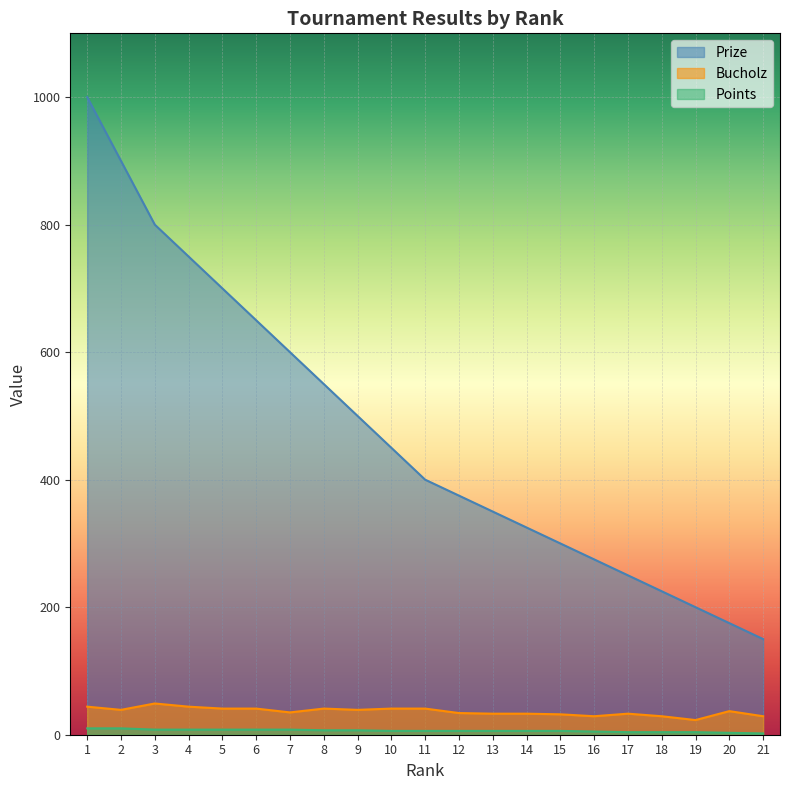

How many values in the Bucholz series exceed 37?

10